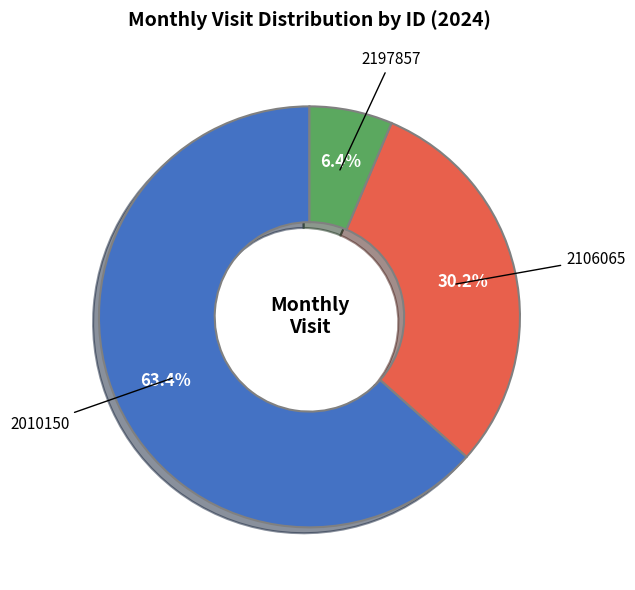

Does any single category account for the majority?

Yes